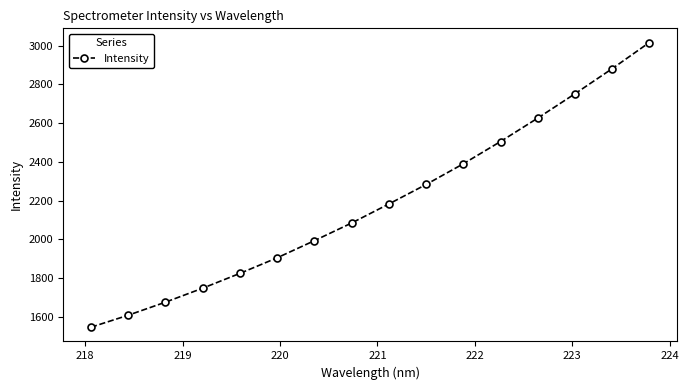

What is the minimum value shown in the chart?

1546.8